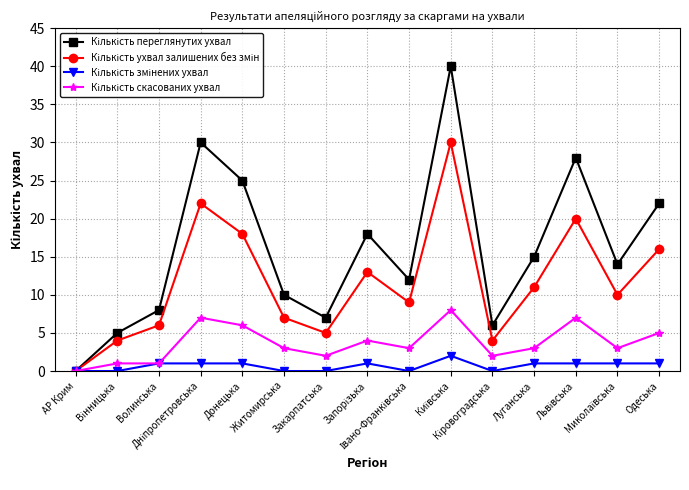

Count the number of categories in the chart.

15